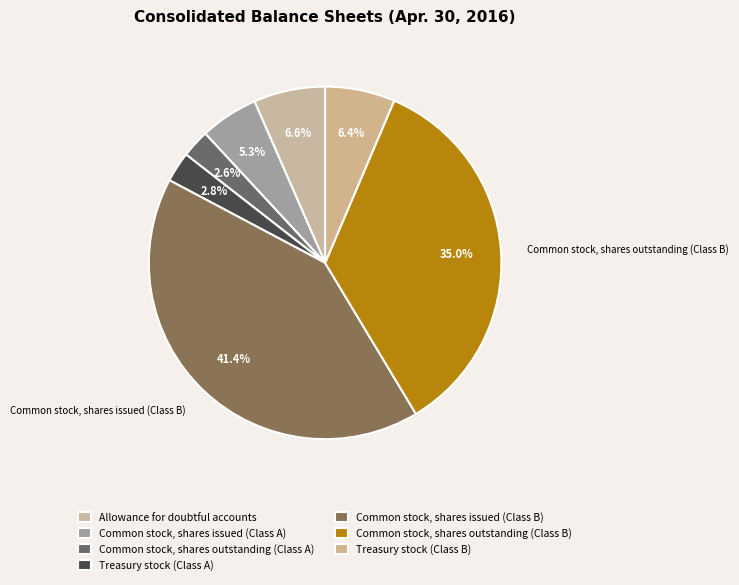

What is the largest slice in the pie chart?

Common stock, shares issued (Class B)